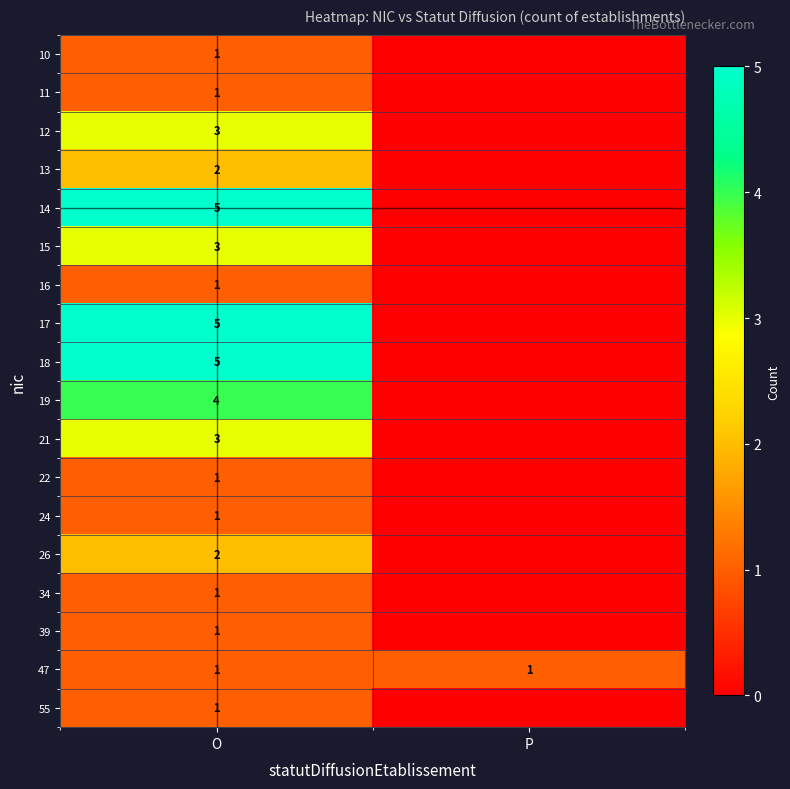

Is it true that 18 equals 1 at O?

False